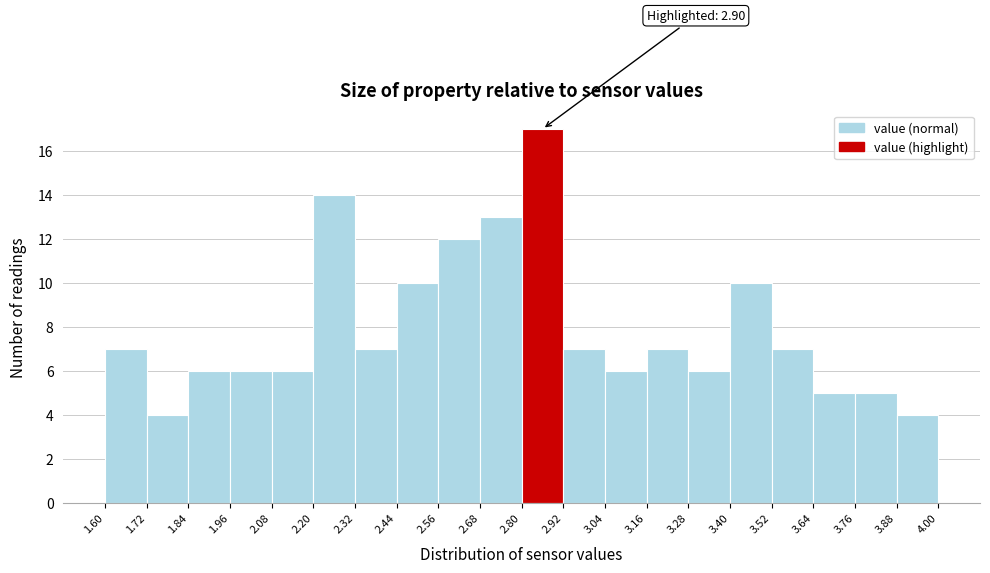

Which range on the x-axis has the tallest bar?

2.80 to 2.92